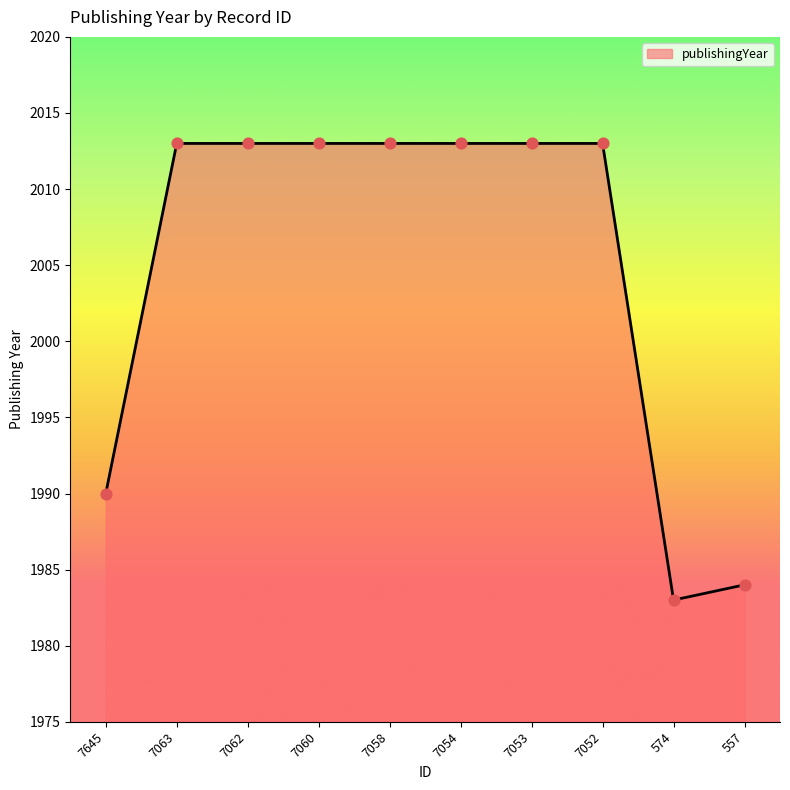

What is the change in value from 7063 to 557?

-29